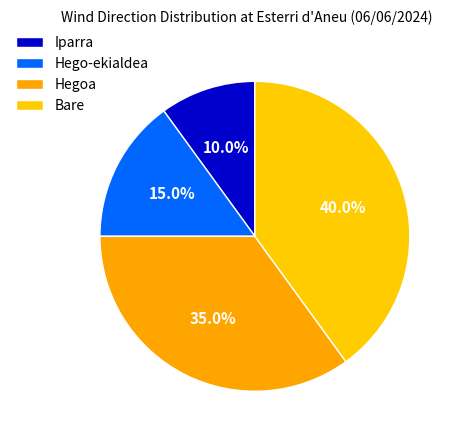

How many slices are in this pie chart?

4